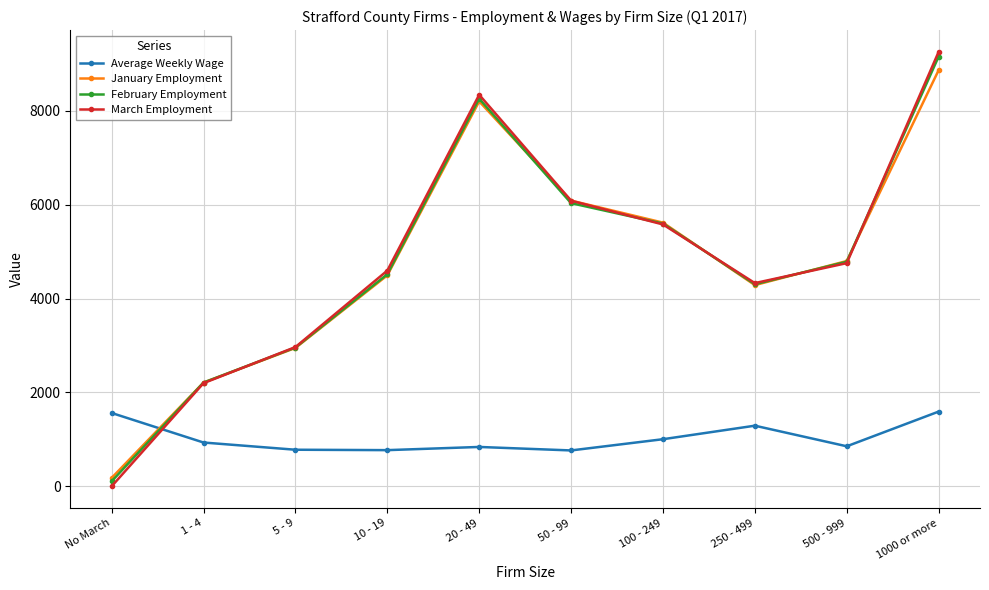

True or false: Average Weekly Wage and March Employment intersect in this chart.

True